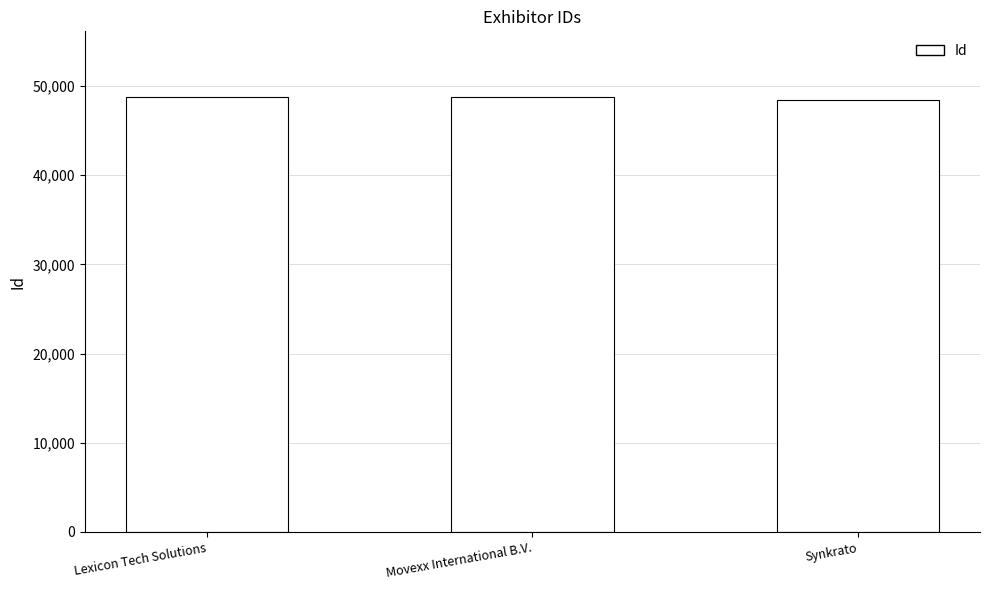

What value does the data have at Synkrato, to the nearest 10?

48480